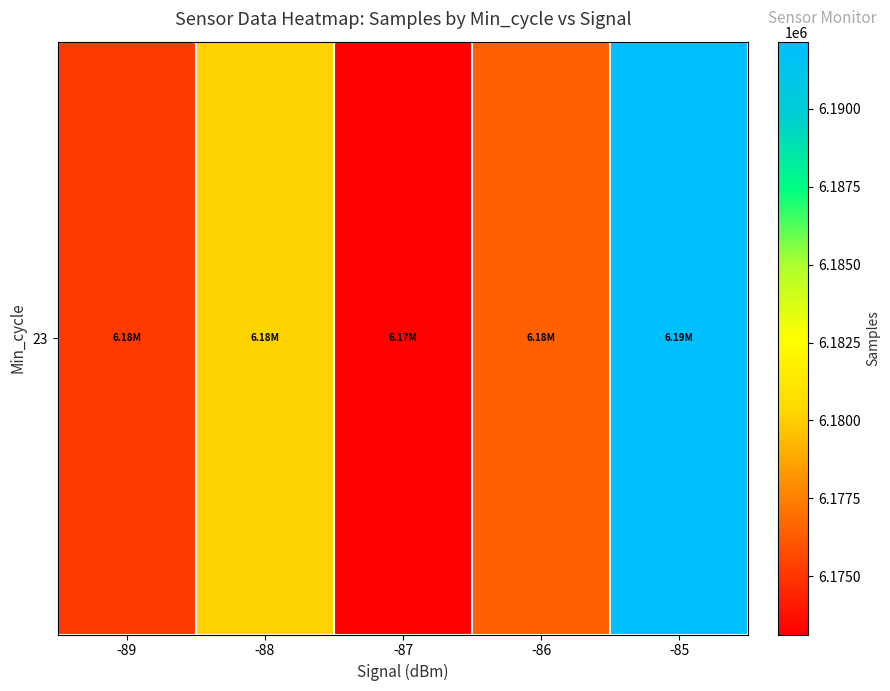

True or false: the data shows 4210131.2 at -89.

False